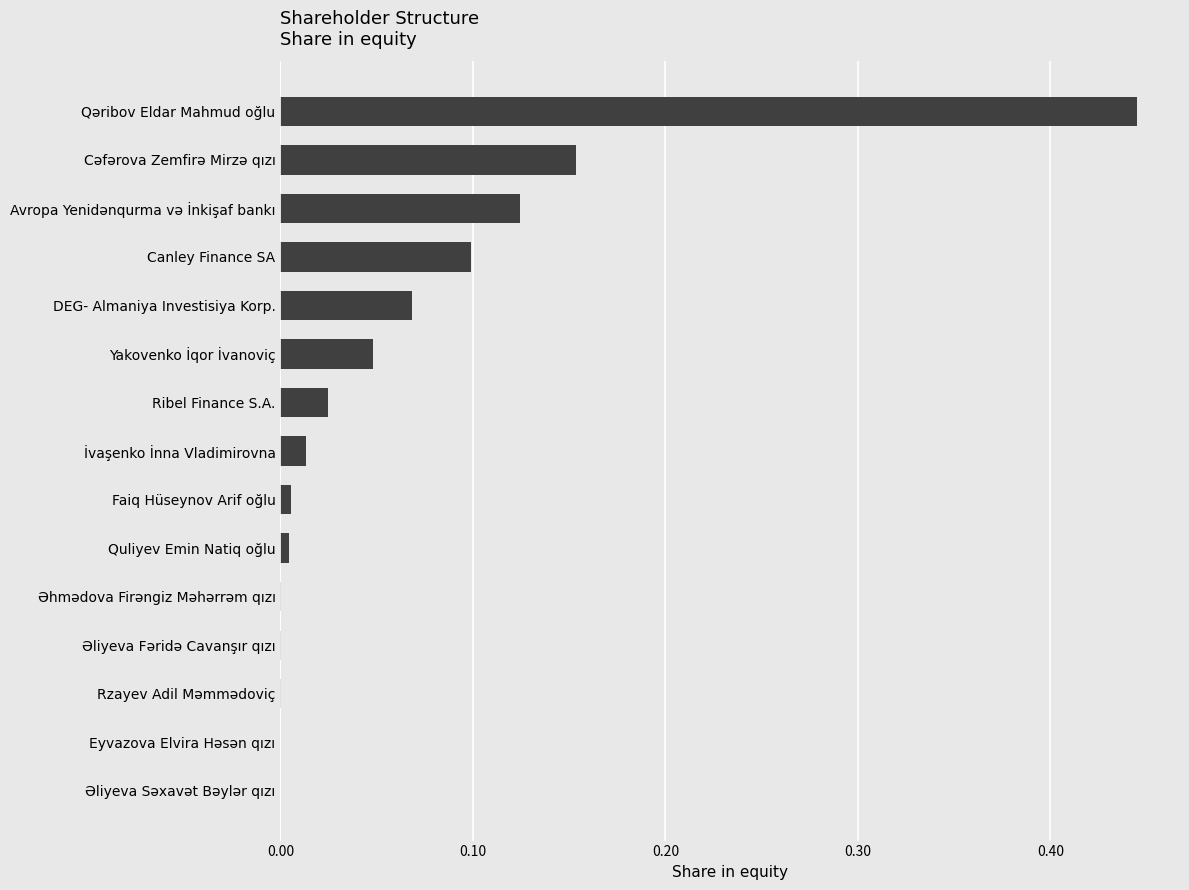

Between İvaşenko İnna Vladimirovna and DEG- Almaniya Investisiya Korp., which is larger?

DEG- Almaniya Investisiya Korp.